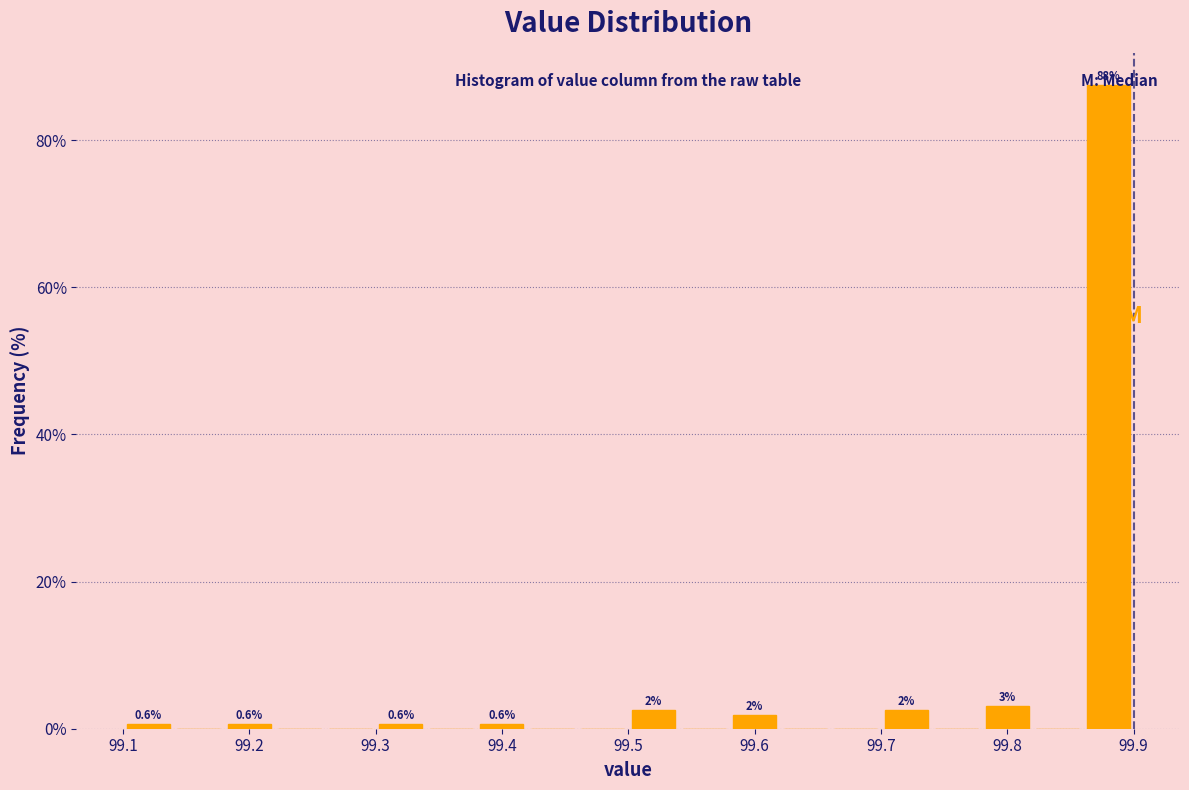

Which range on the x-axis has the tallest bar?

99.86 to 99.90